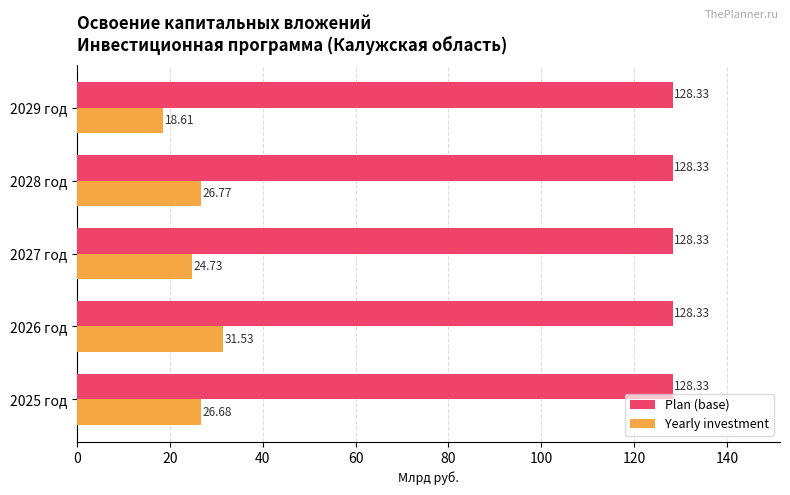

What is the average value of the Yearly investment series?

25.7